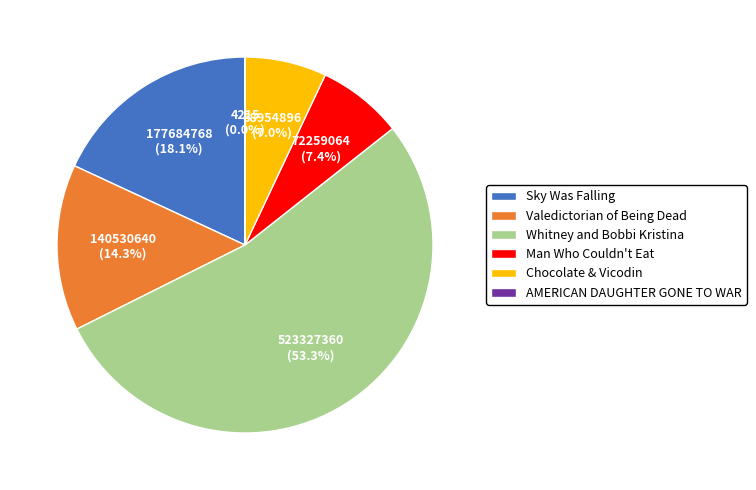

What percentage is the Man Who Couldn't Eat slice, to the nearest percent?

7%